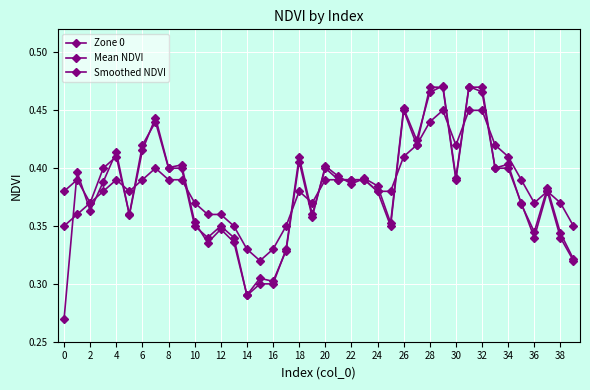

What is the difference between the maximum and minimum values in the Mean NDVI series?

0.2